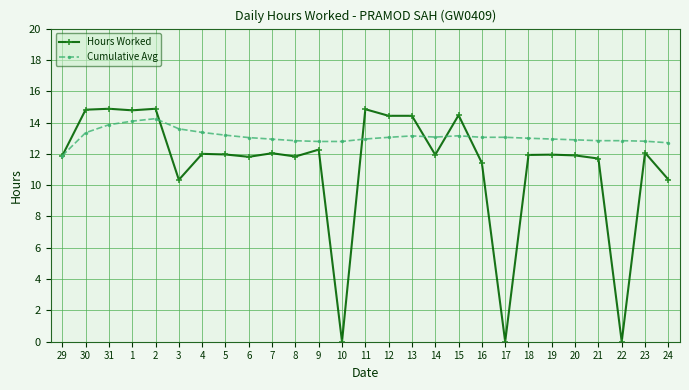

The value of Hours Worked at 22 is -8.2. True or false?

False